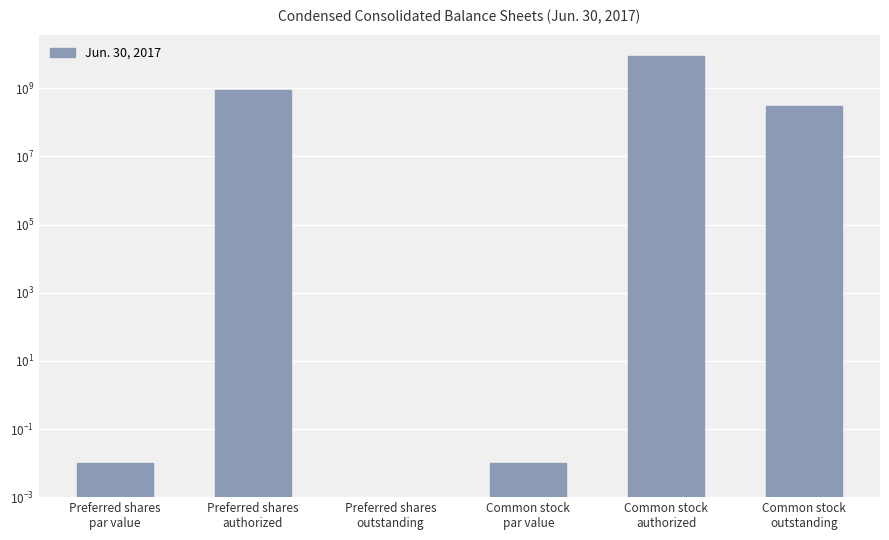

What is the label of the 4th bar from the left?

Common stock
par value